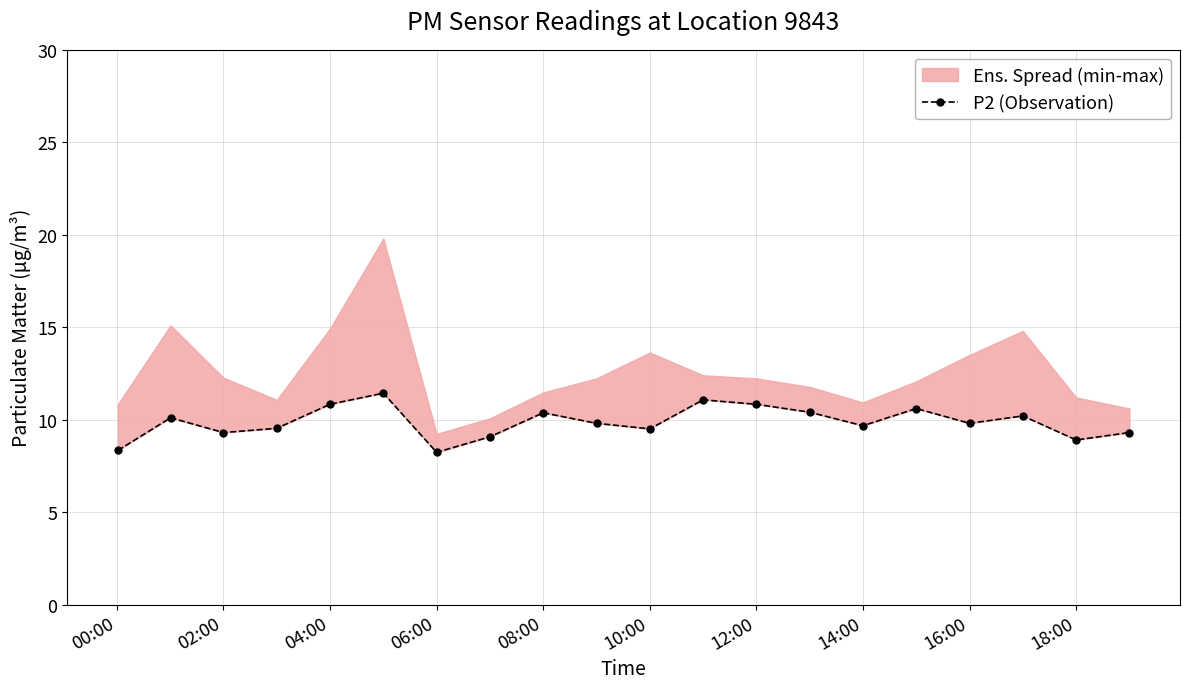

Reading right to left, list all the values displayed in this chart.

9.3	8.9	10.2	9.8	10.6	9.7	10.4	10.8	11.1	9.5	9.8	10.4	9.1	8.2	11.4	10.8	9.5	9.3	10.1	8.3